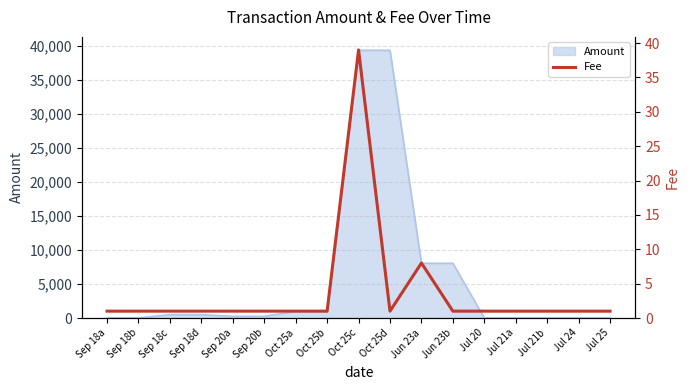

Where is the data nearest to the value 20?

Jun 23a